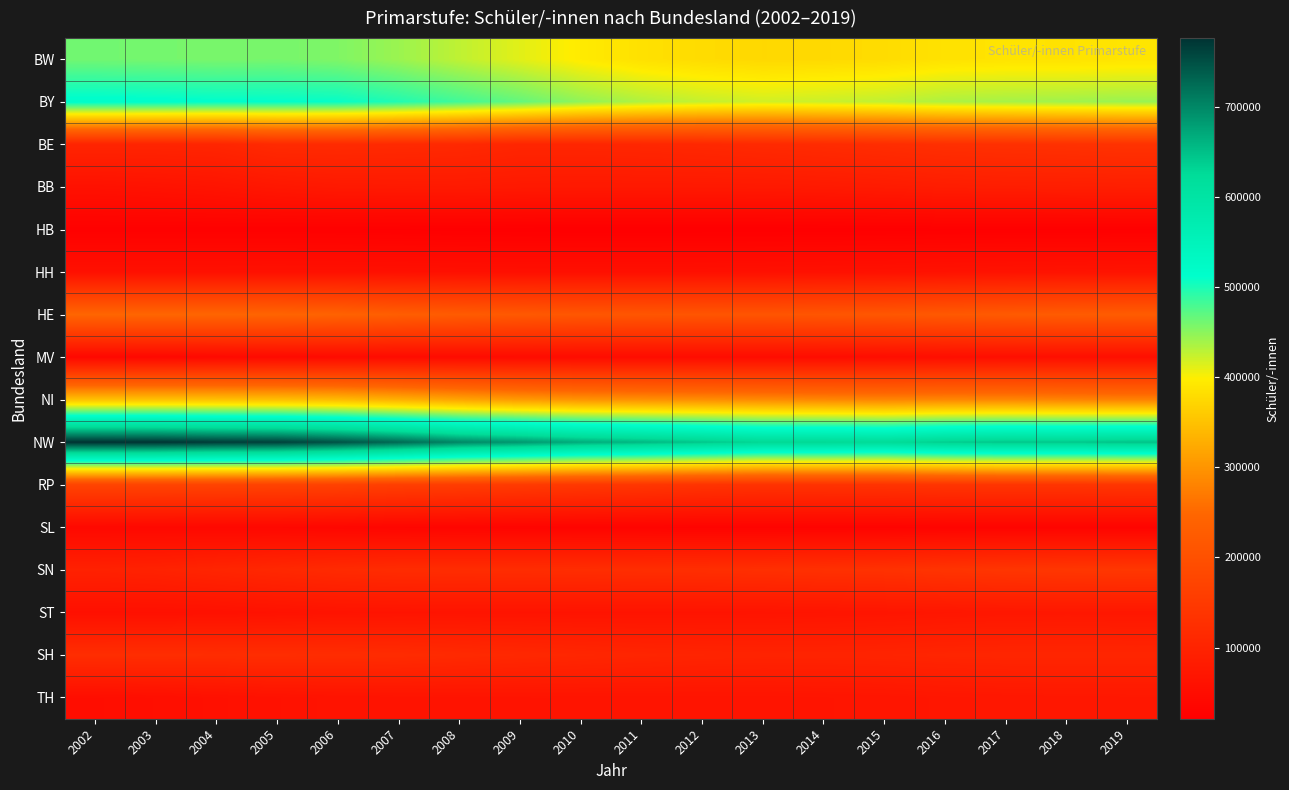

Between 2003 and 2018, which series saw the biggest shift?

NW